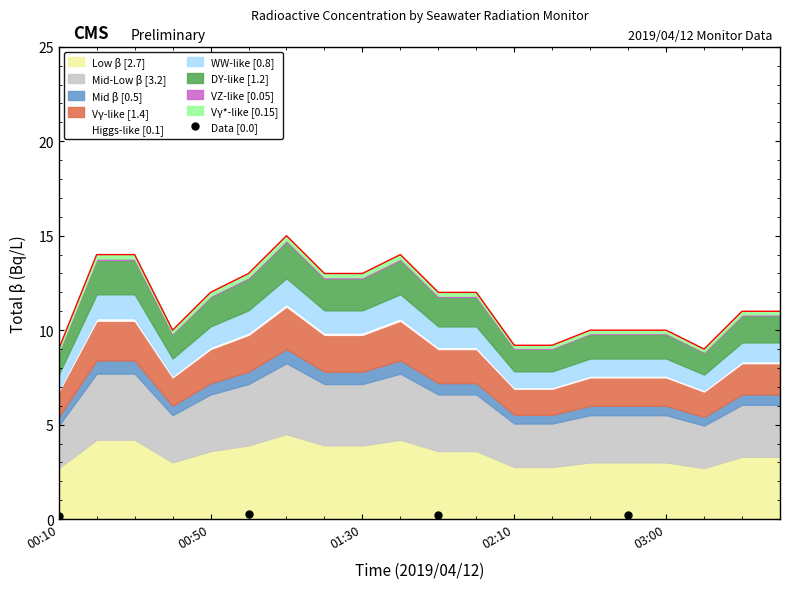

Reading right to left, list all the values displayed in this chart.

0.2	0.2	0.3	0.2